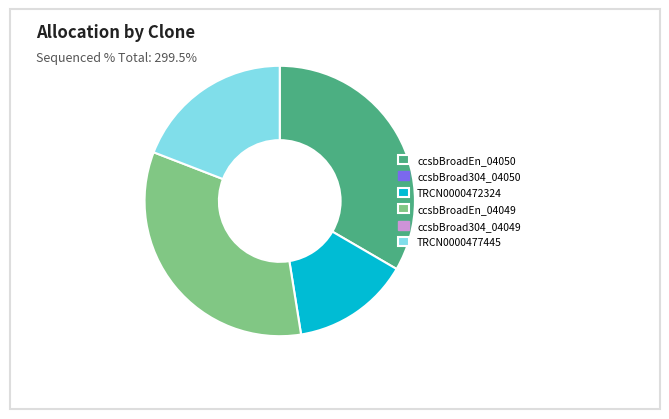

Is there any slice that represents more than half of the pie?

No